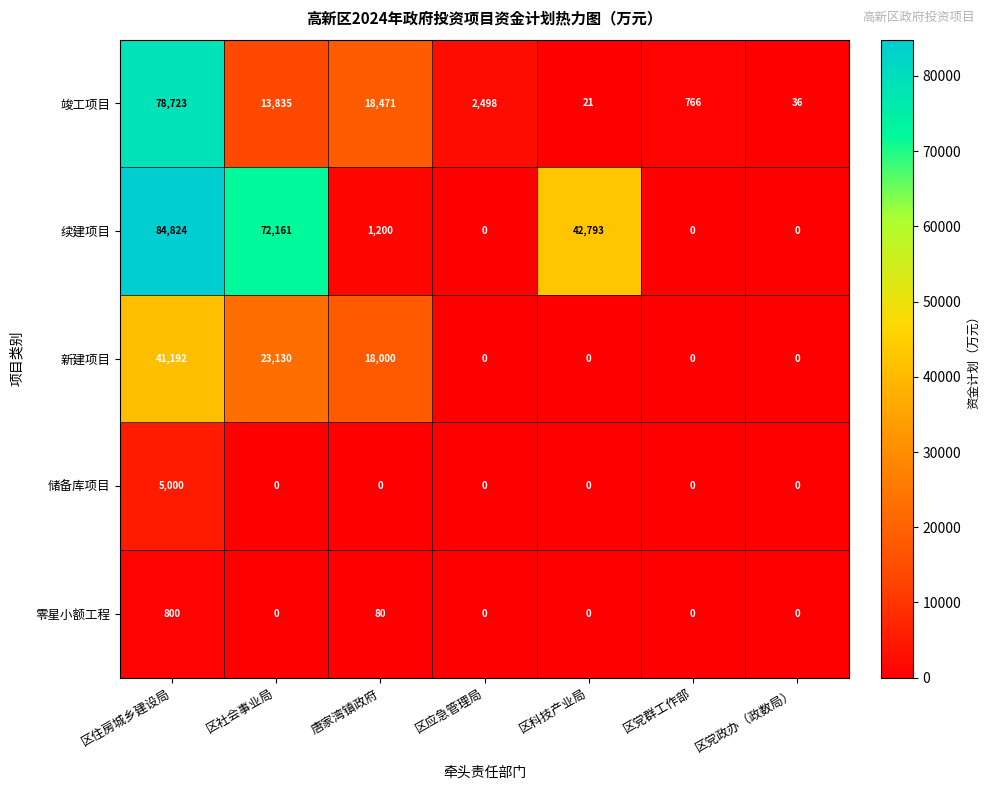

How many 零星小额工程 values are between 0 and 80?

6